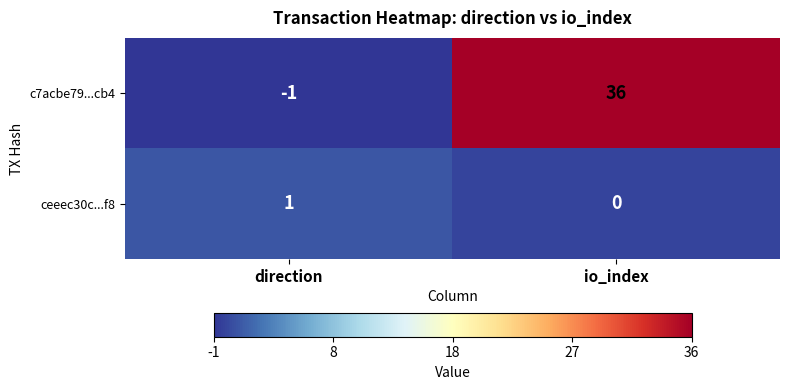

At how many categories does at least one series exceed 19?

1